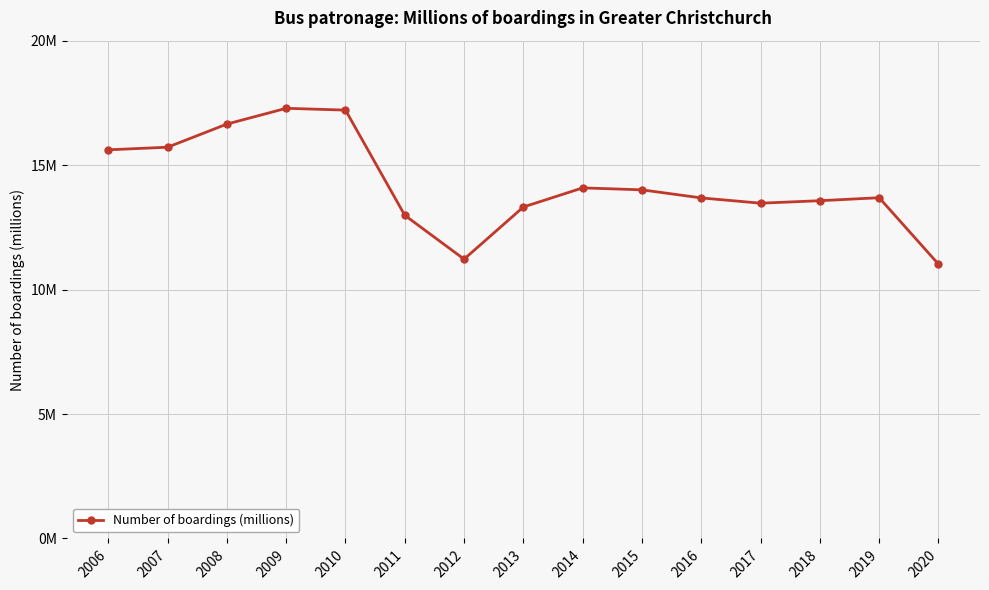

Is this an area chart (filled region under the line)?

No